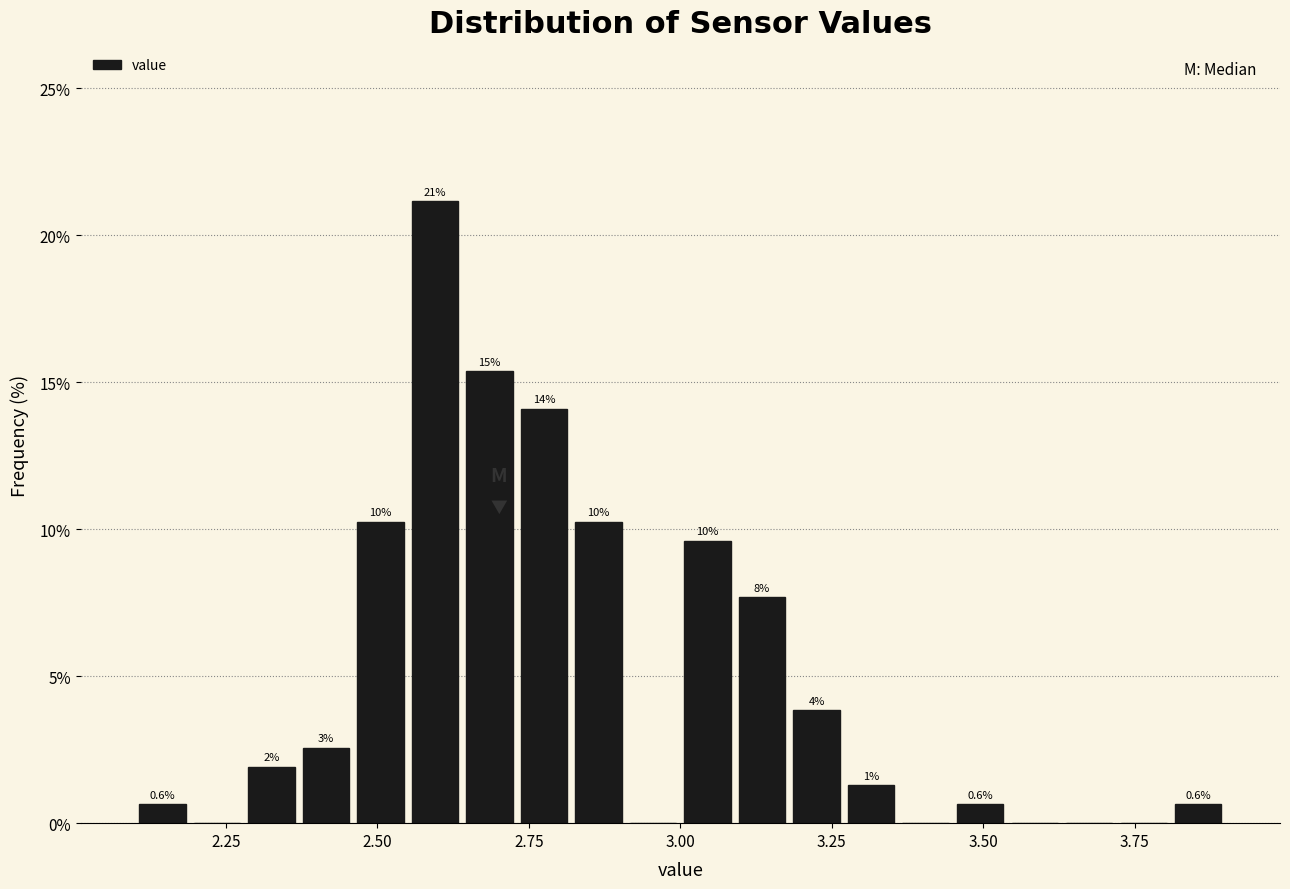

Read against the x-axis, roughly where is the centre of the tallest bar?

2.60